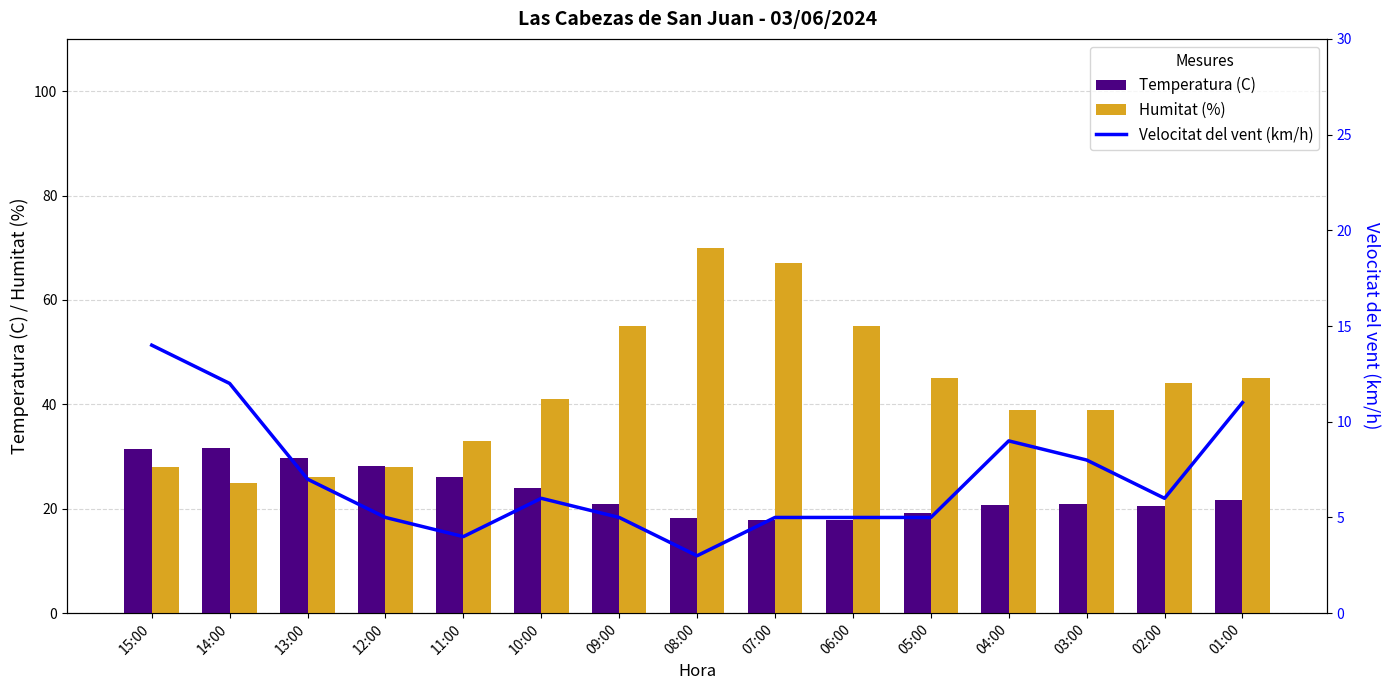

What is the sum of all Temperatura (C) values?

348.6